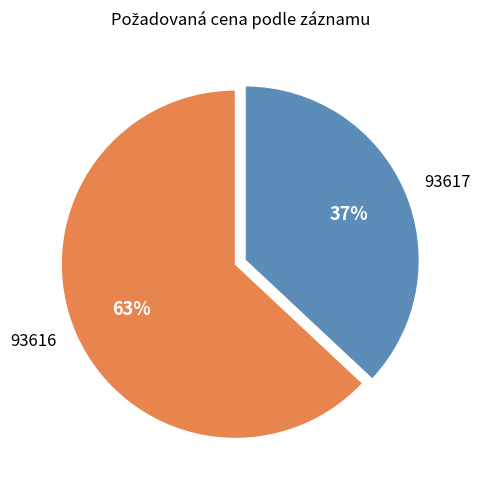

Which category has the biggest portion of the pie?

93616